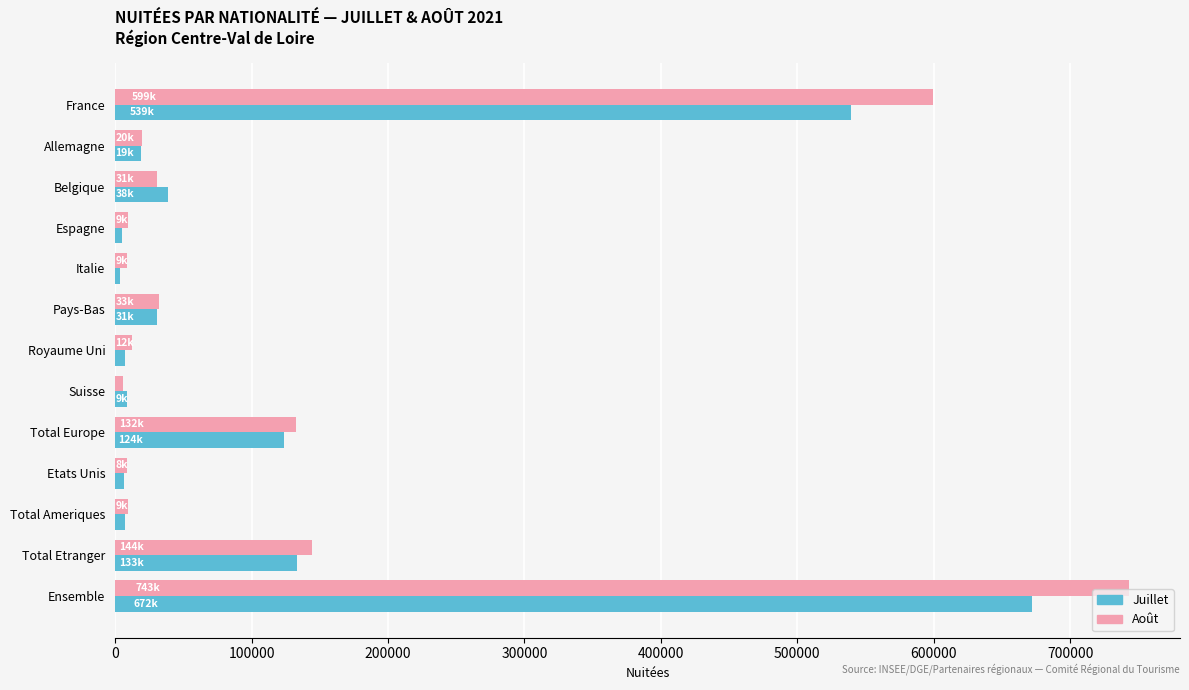

Which series has the largest range (max minus min)?

Août